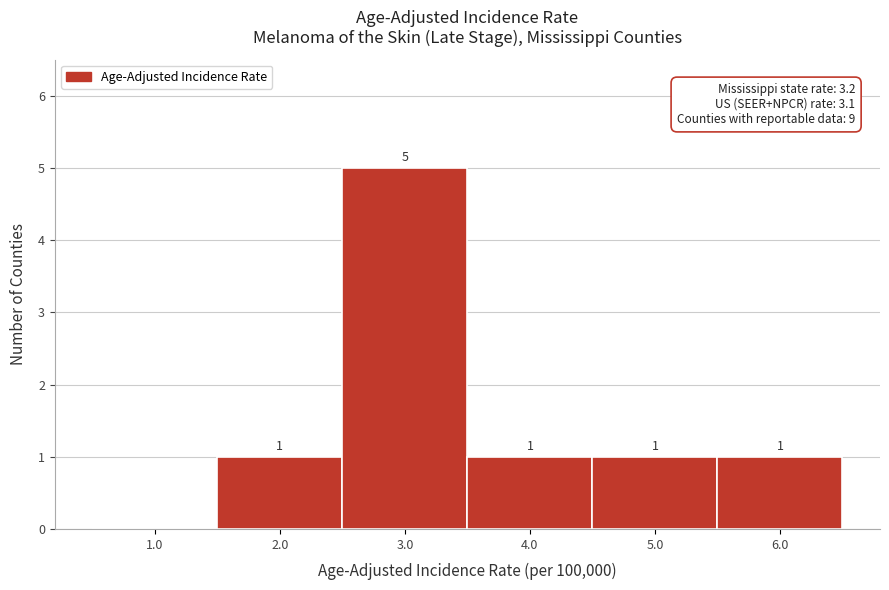

Over which range of the x-axis is the bar tallest?

2.5 to 3.5